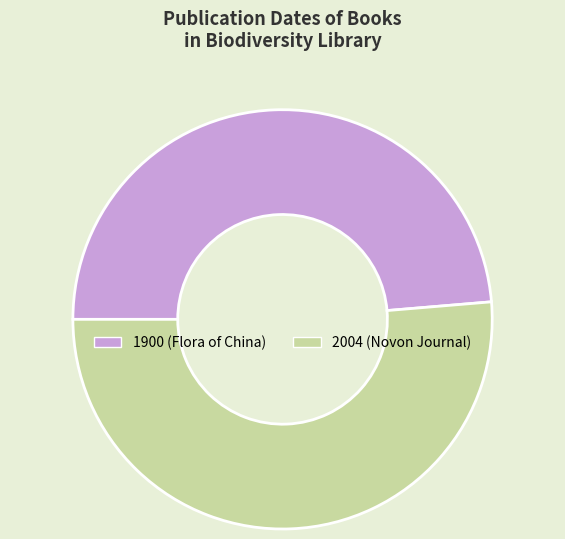

Between 1900 (Flora of China) and 2004 (Novon Journal), which is larger?

2004 (Novon Journal)